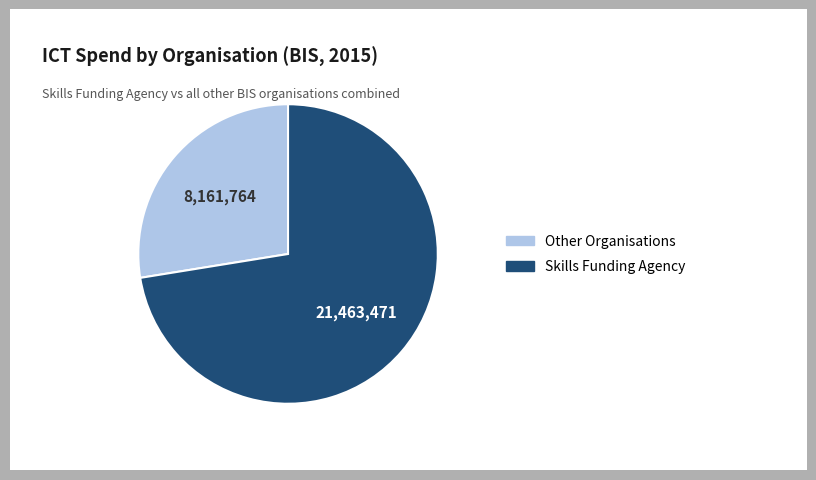

Which has a higher value, Other Organisations or Skills Funding Agency?

Skills Funding Agency